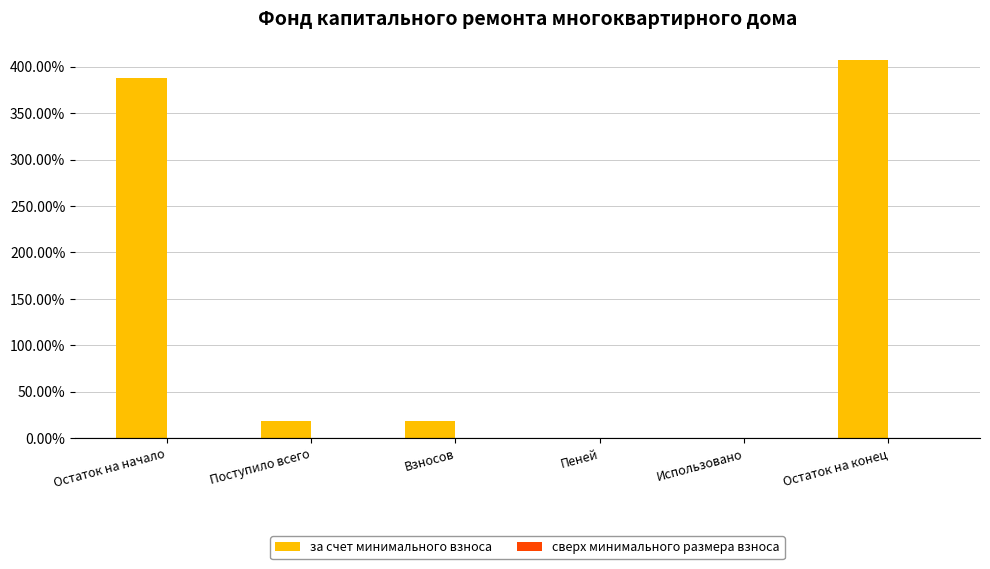

True or false: the data shows 0.0 at Пеней.

True